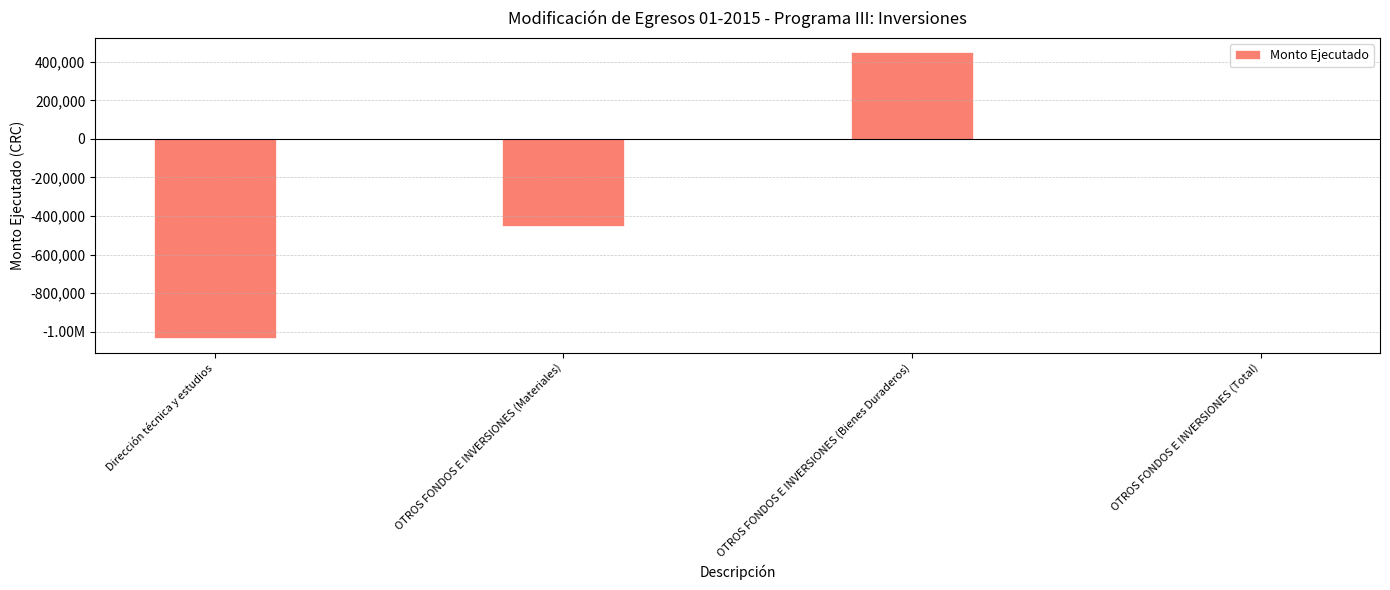

What is the sum of all values?

-1034783.2